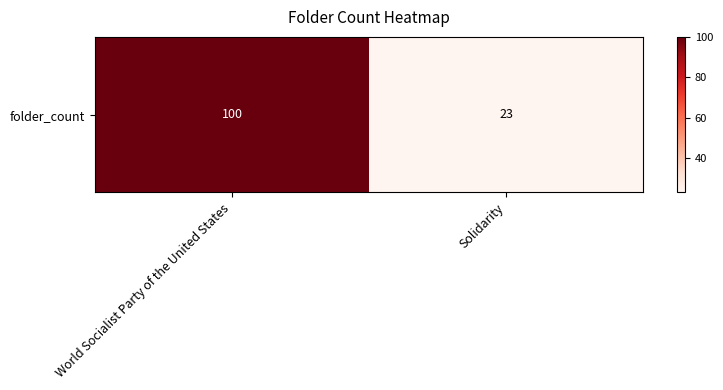

Reading left to right, list all the values displayed in this chart.

100	23